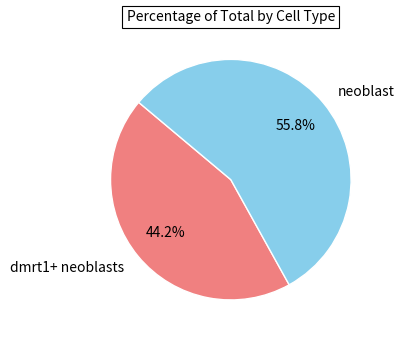

Which category has the biggest portion of the pie?

neoblast